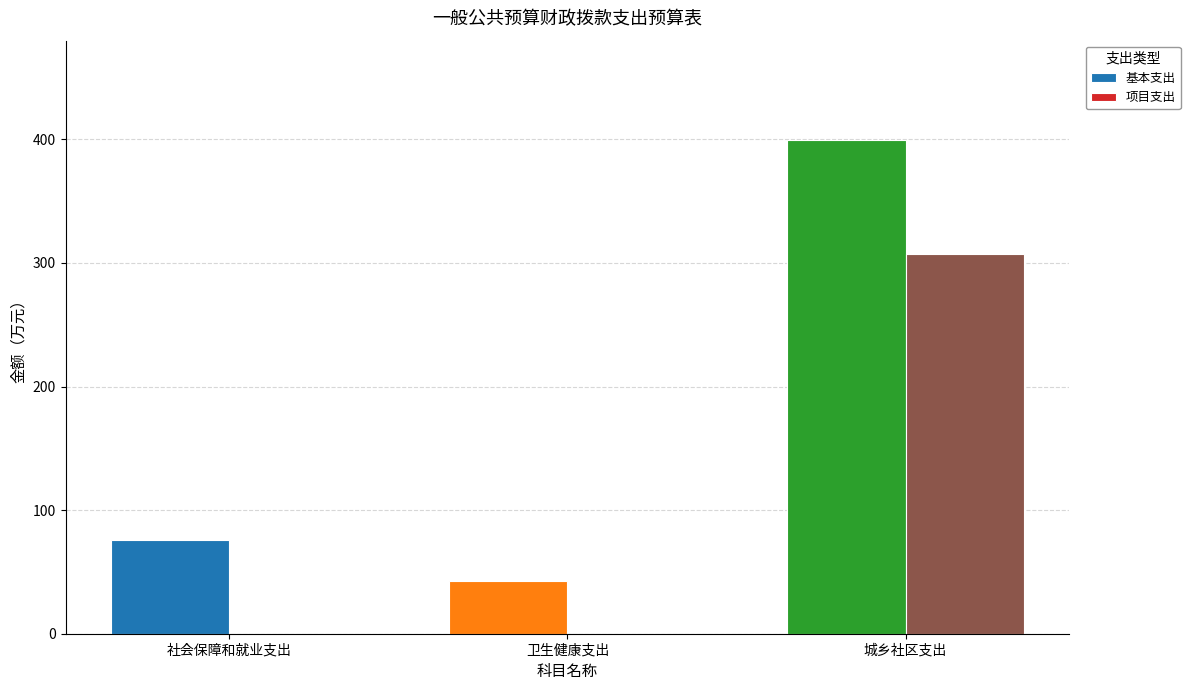

What value does the 项目支出 series have at 城乡社区支出?

307.4